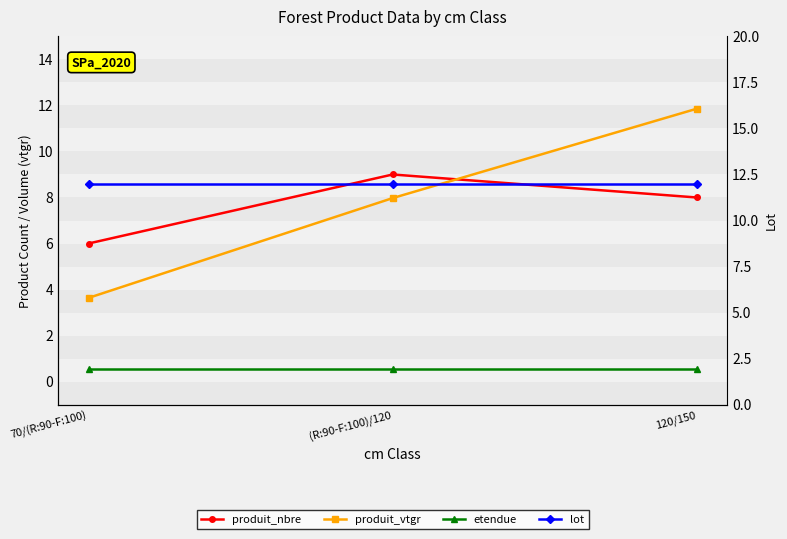

Rank the categories by lot value from lowest to highest.

70/(R:90-F:100), (R:90-F:100)/120, 120/150